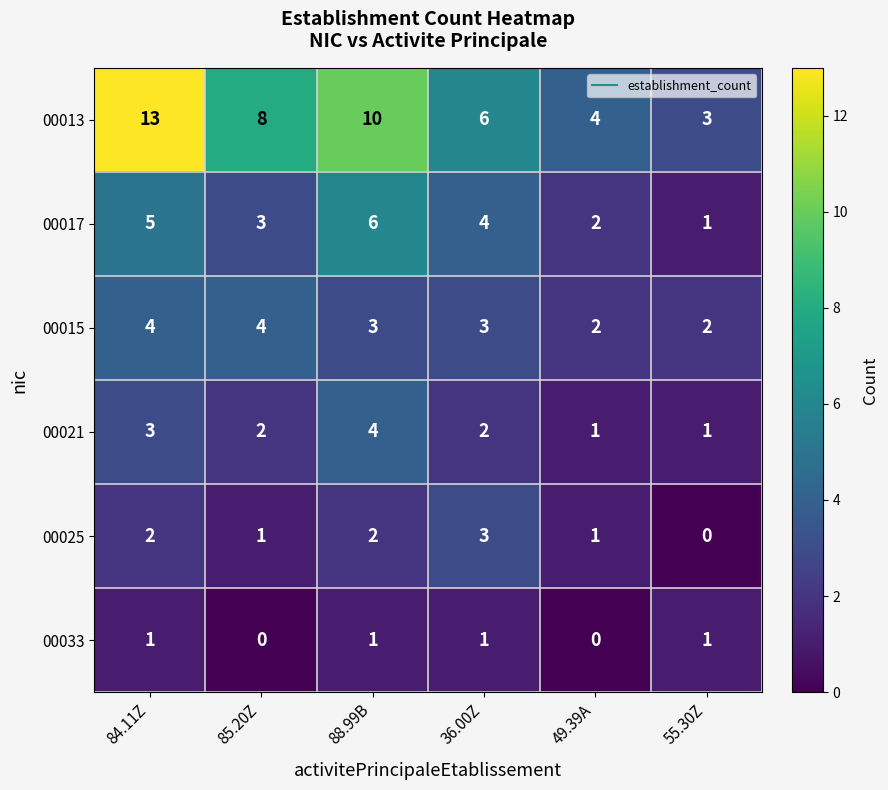

Rank the categories by 00017 value from highest to lowest.

88.99B, 84.11Z, 36.00Z, 85.20Z, 49.39A, 55.30Z